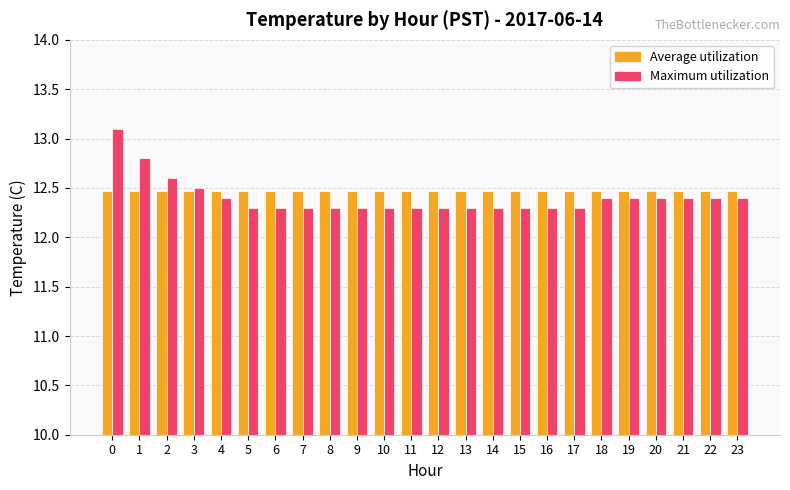

What is the value of the Average utilization bar at the 19th from the left?

12.5